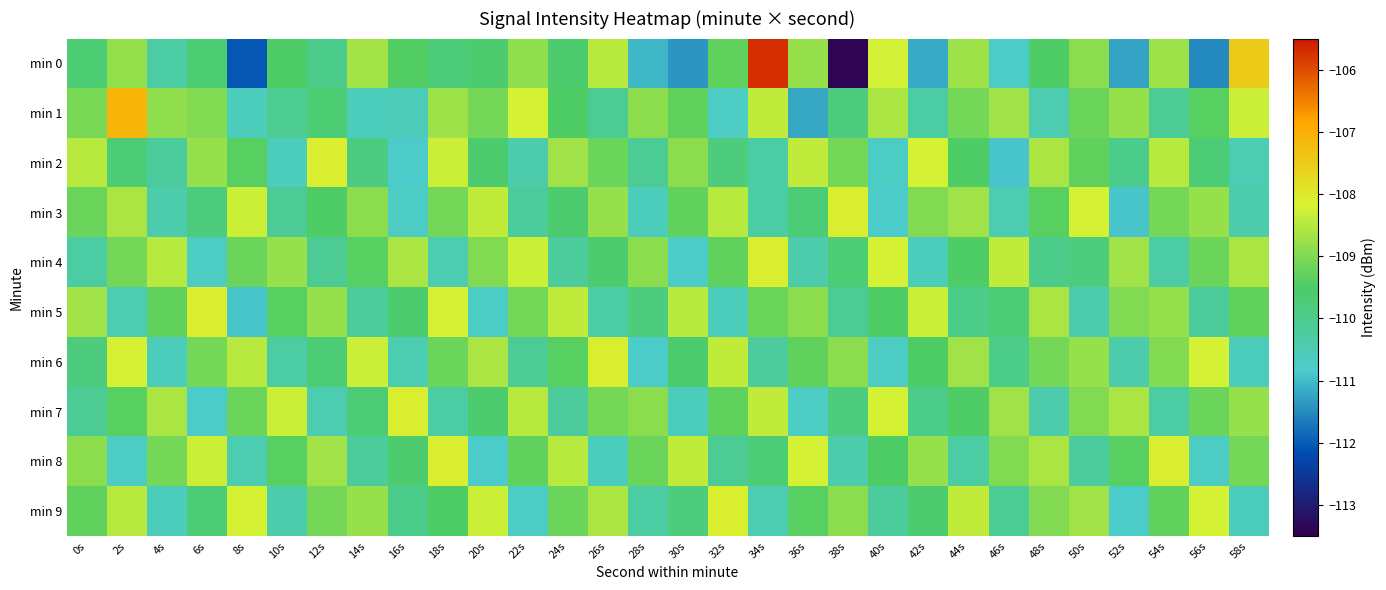

Which series has the widest spread of values?

min 0